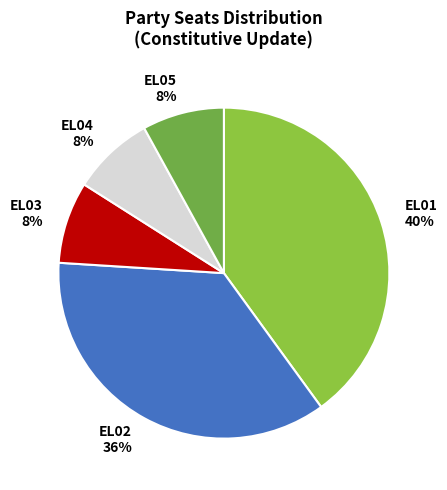

Does any single category account for the majority?

No